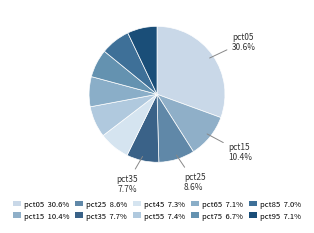

Count the number of slices in the pie.

10